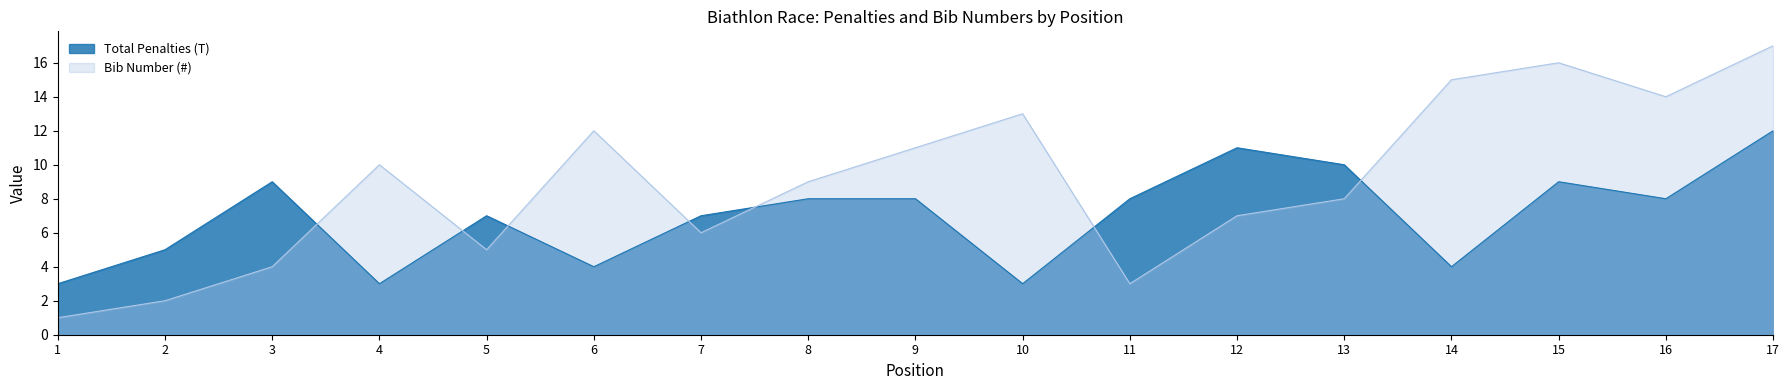

Where does the Bib Number (#) series first go above 9?

4